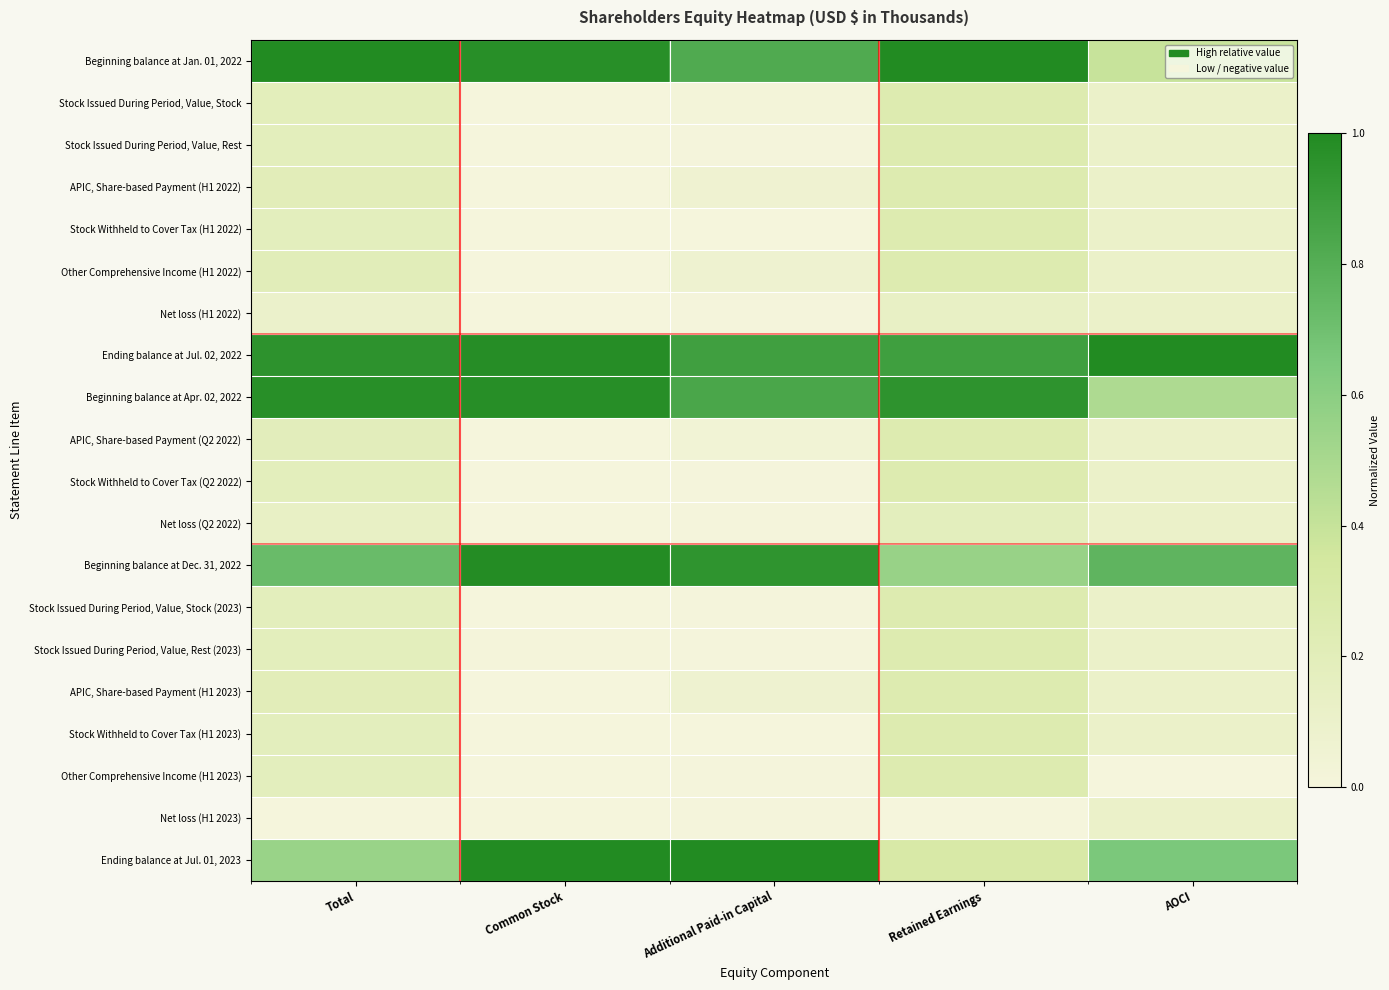

What is the spread (max minus min) of values at Total?

1.0